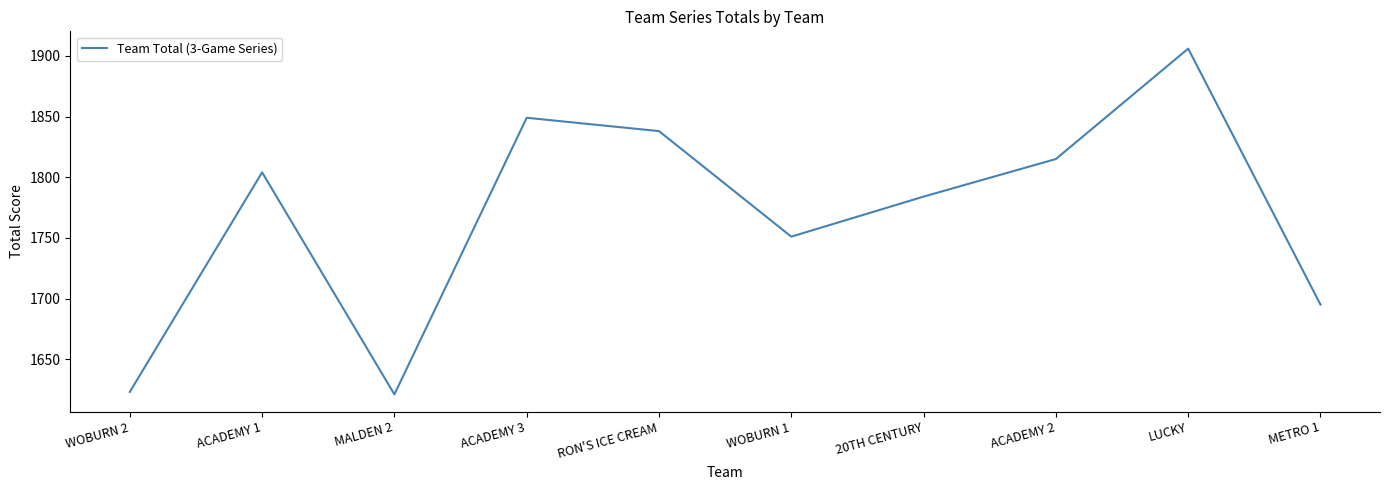

What position from the right is ACADEMY 1?

9